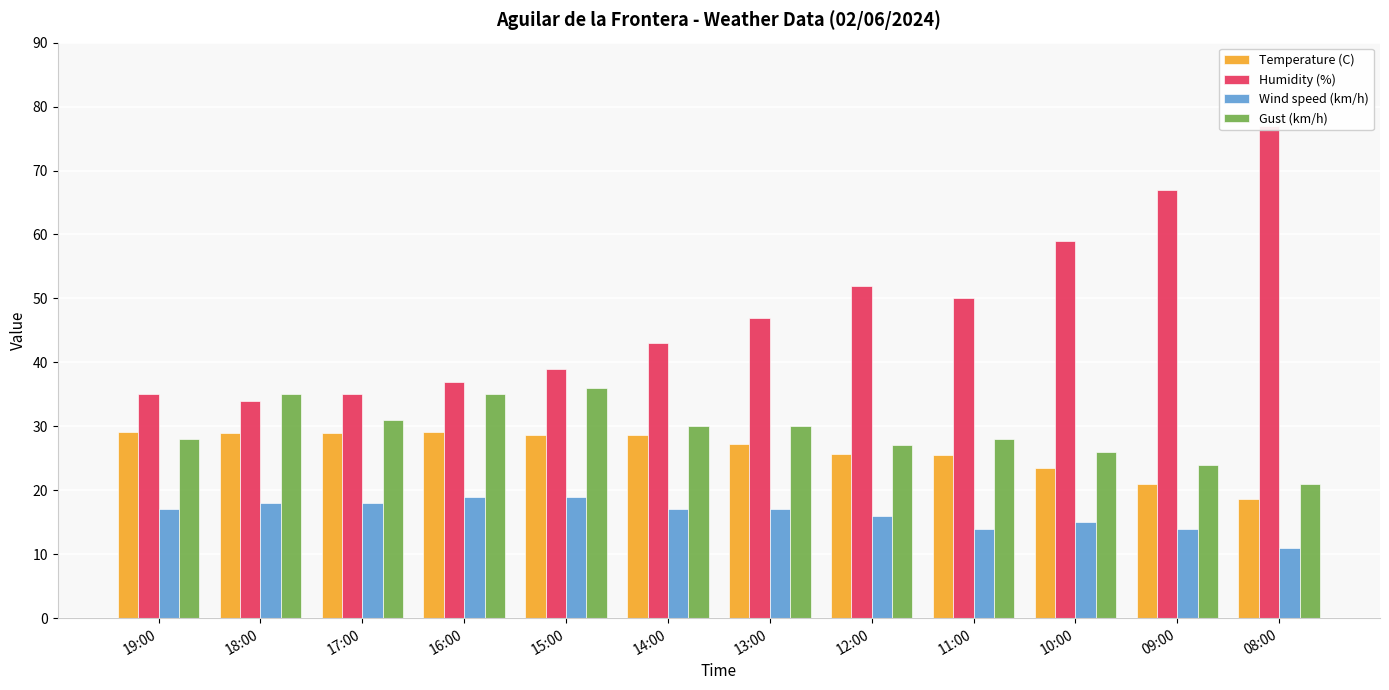

What is the spread (max minus min) of values at 14:00?

26.0